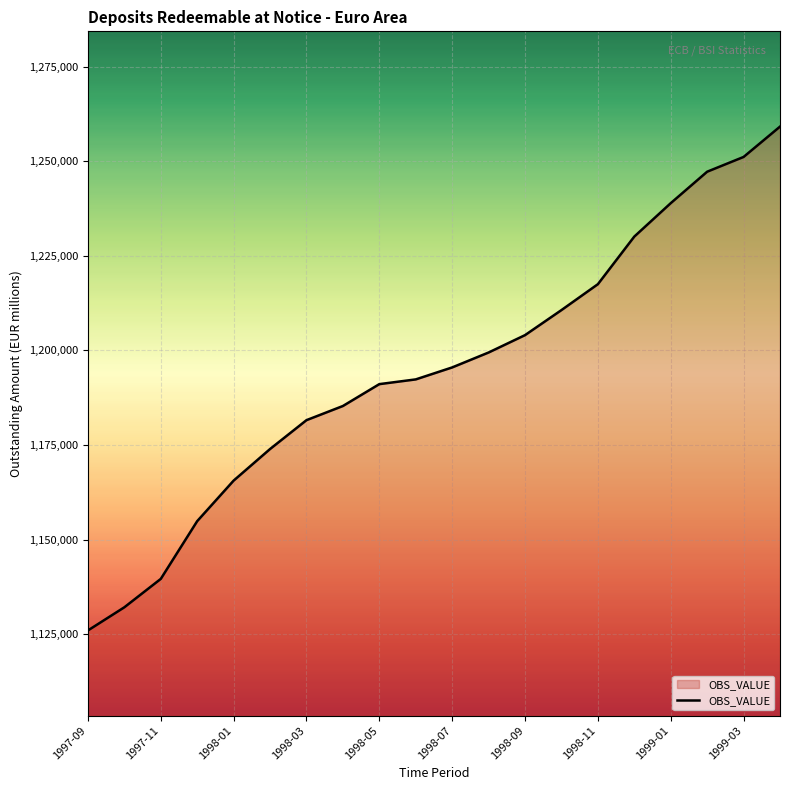

What is the difference between the maximum and minimum values?

133152